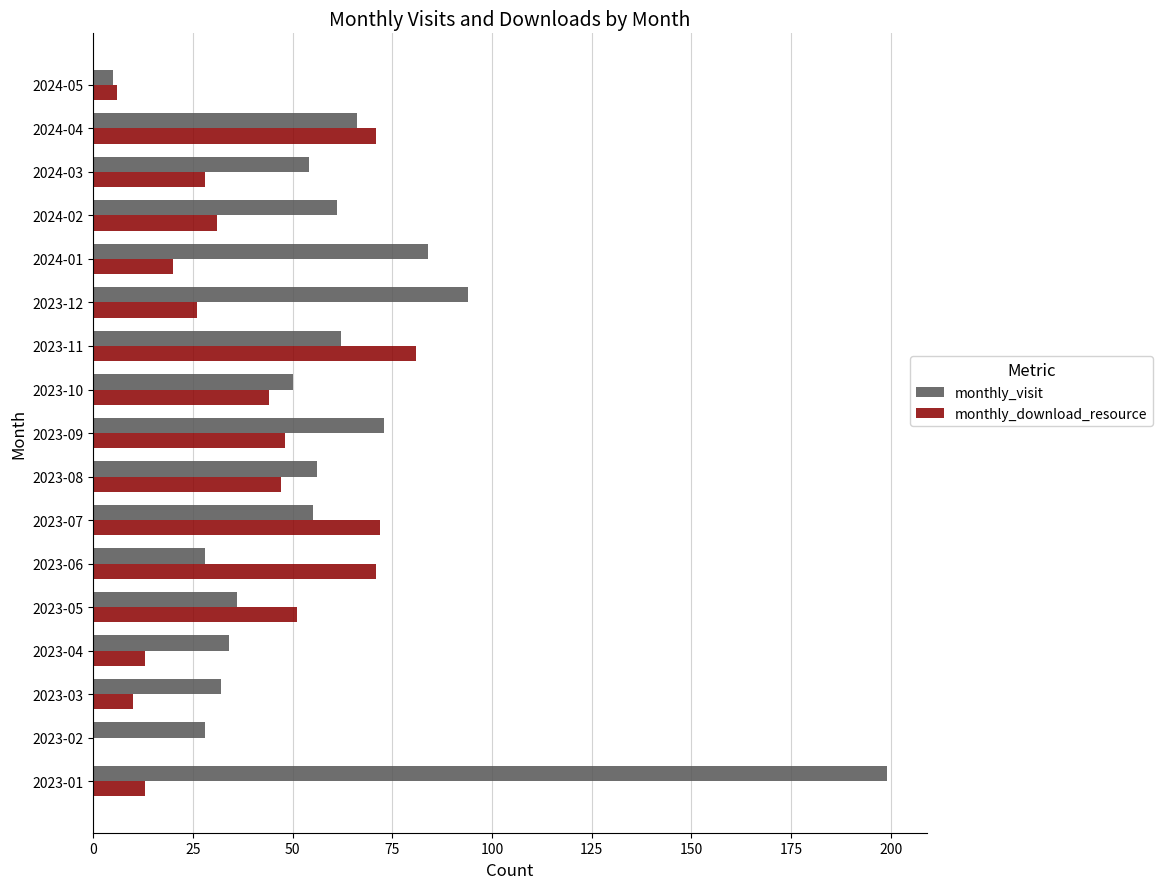

The value of monthly_download_resource at 2023-12 is 16. True or false?

False